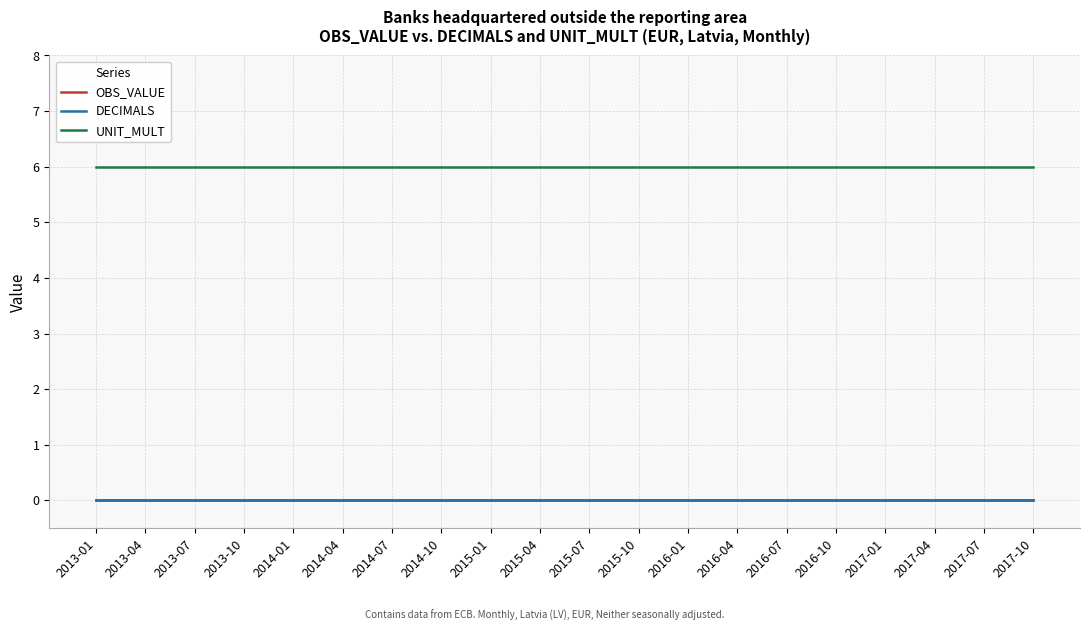

What is the label of the 11th point from the left?

2015-07